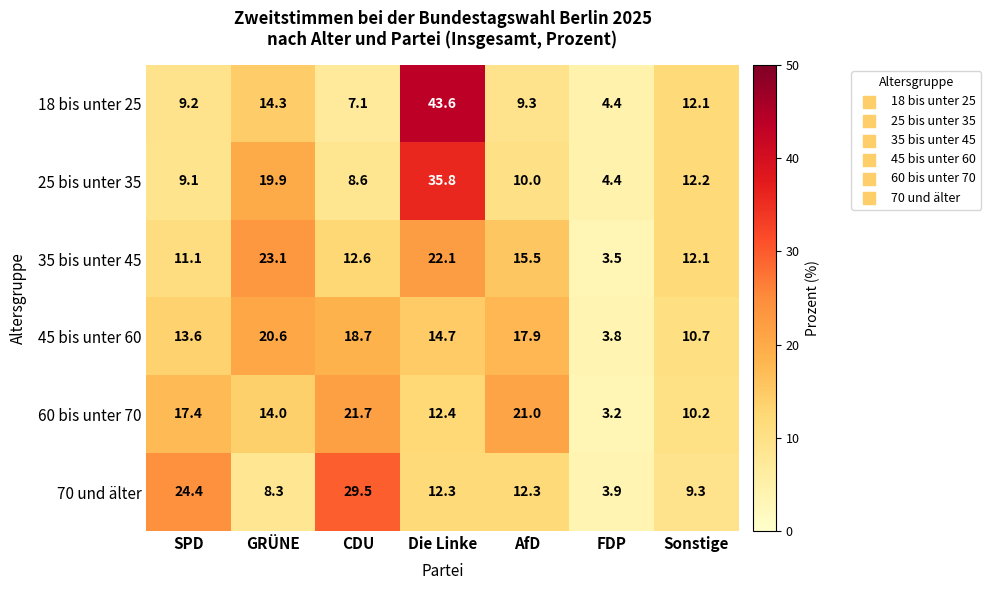

At which category does the chart reach its peak across all series?

Die Linke